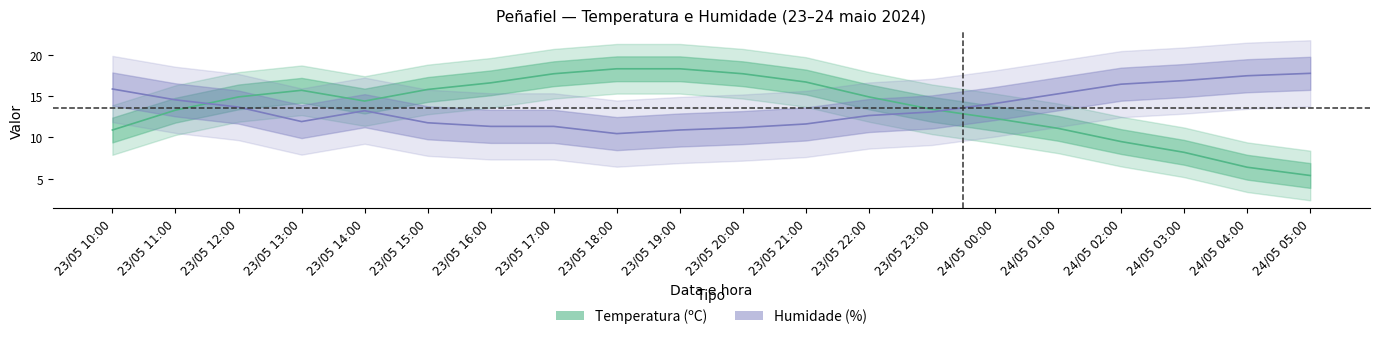

Reading left to right, what are all the values shown in this chart?

Temperatura (ºC): 23/05 10:00=10.9	23/05 11:00=13.3	23/05 12:00=14.9	23/05 13:00=15.7	23/05 14:00=14.4	23/05 15:00=15.8	23/05 16:00=16.6	23/05 17:00=17.7	23/05 18:00=18.3	23/05 19:00=18.3	23/05 20:00=17.7	23/05 21:00=16.7	23/05 22:00=14.9	23/05 23:00=13.4	24/05 00:00=12.3	24/05 01:00=11.1	24/05 02:00=9.5	24/05 03:00=8.2	24/05 04:00=6.4	24/05 05:00=5.4
Humidade (%): 23/05 10:00=15.9	23/05 11:00=14.5	23/05 12:00=13.7	23/05 13:00=11.9	23/05 14:00=13.2	23/05 15:00=11.8	23/05 16:00=11.3	23/05 17:00=11.3	23/05 18:00=10.5	23/05 19:00=10.9	23/05 20:00=11.2	23/05 21:00=11.6	23/05 22:00=12.6	23/05 23:00=13.1	24/05 00:00=14.1	24/05 01:00=15.3	24/05 02:00=16.4	24/05 03:00=16.9	24/05 04:00=17.5	24/05 05:00=17.8